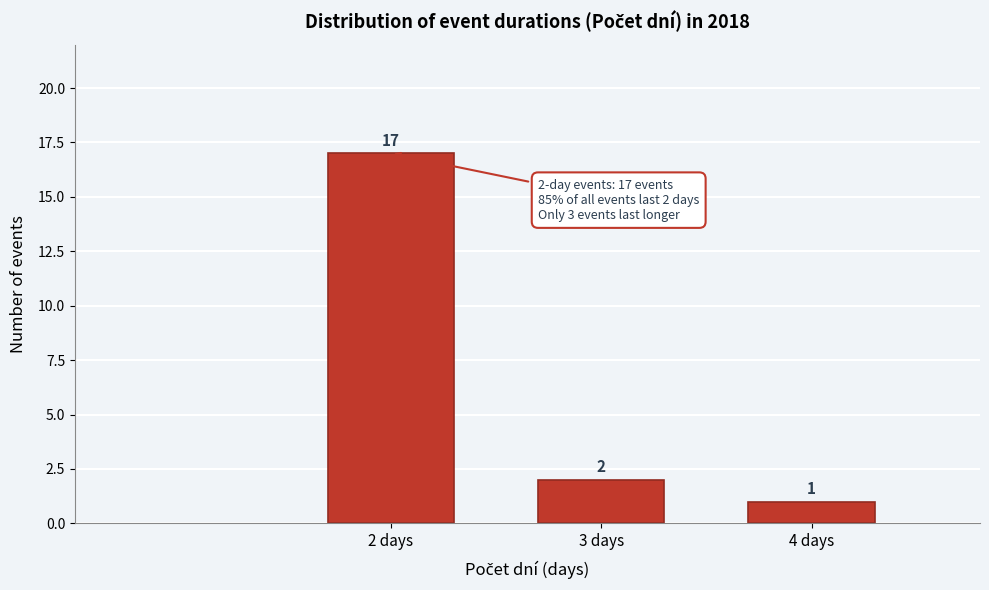

Reading right to left, extract all data points from this chart.

1	2	17